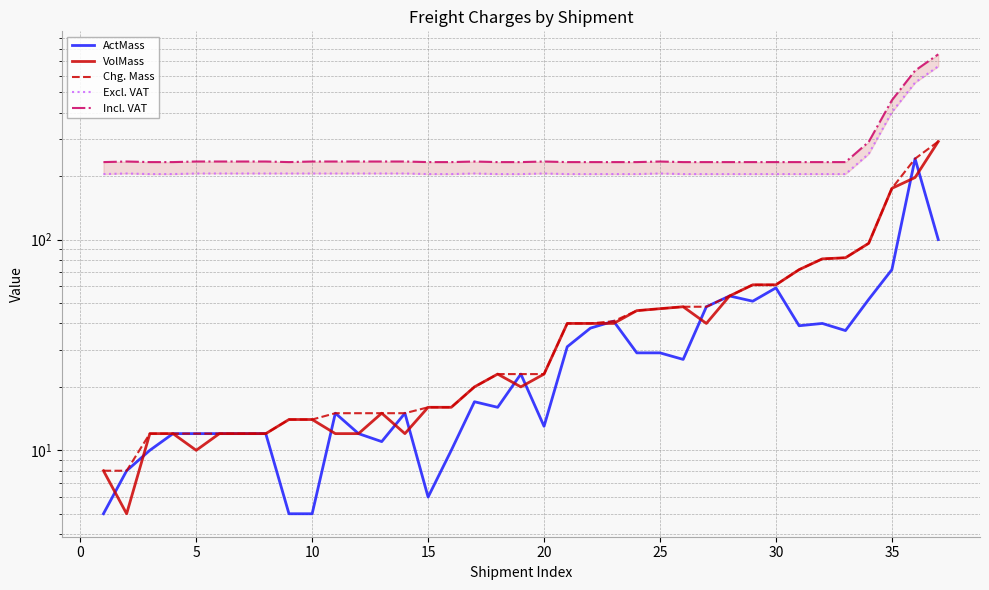

What is the greatest value displayed?

757.1